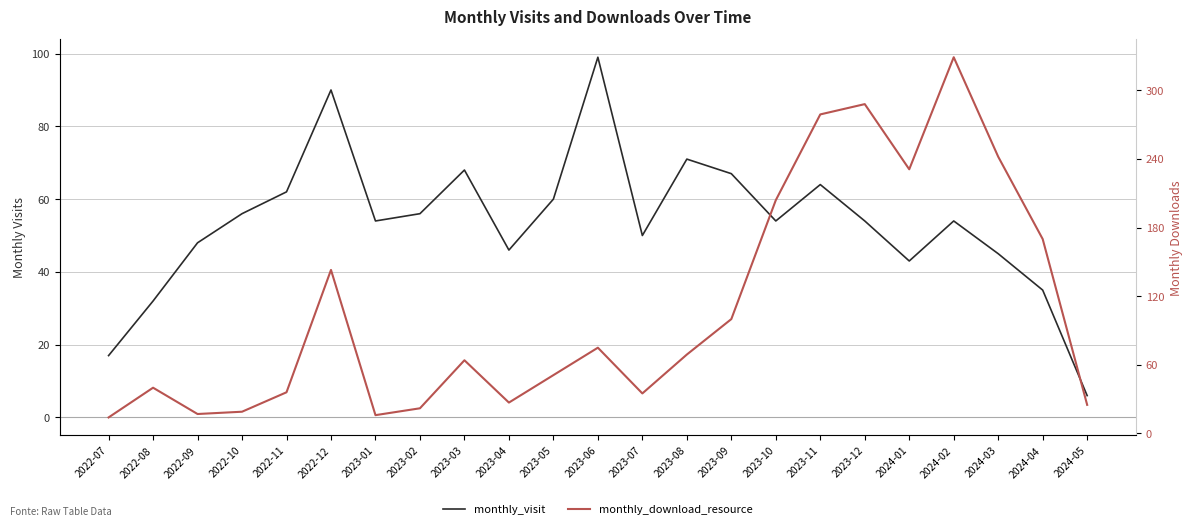

After their last crossing, which series has the higher values: monthly_visit or monthly_download_resource?

monthly_download_resource